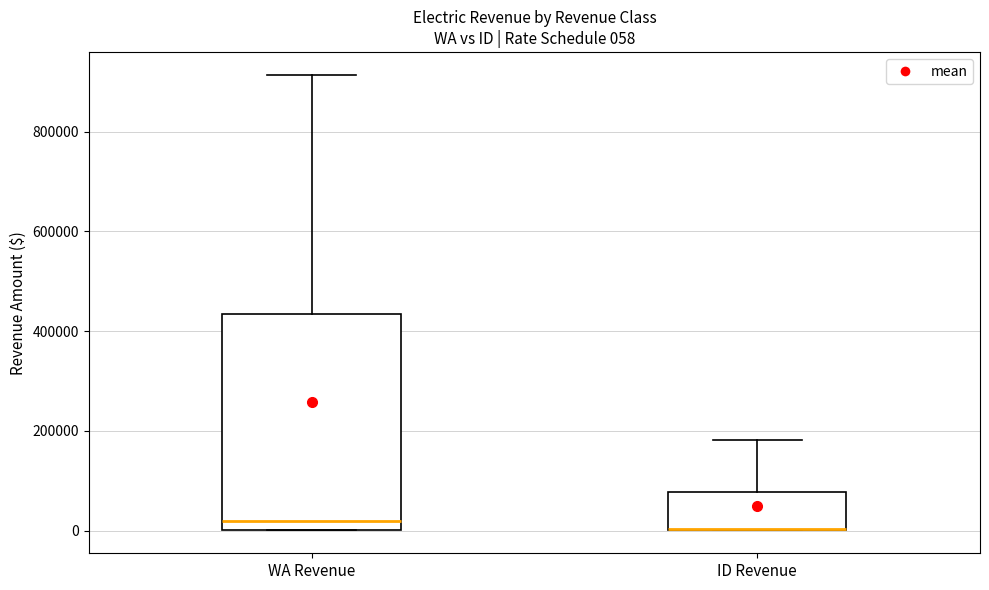

Comparing the boxes themselves (not the whiskers), which one is the tallest?

WA Revenue